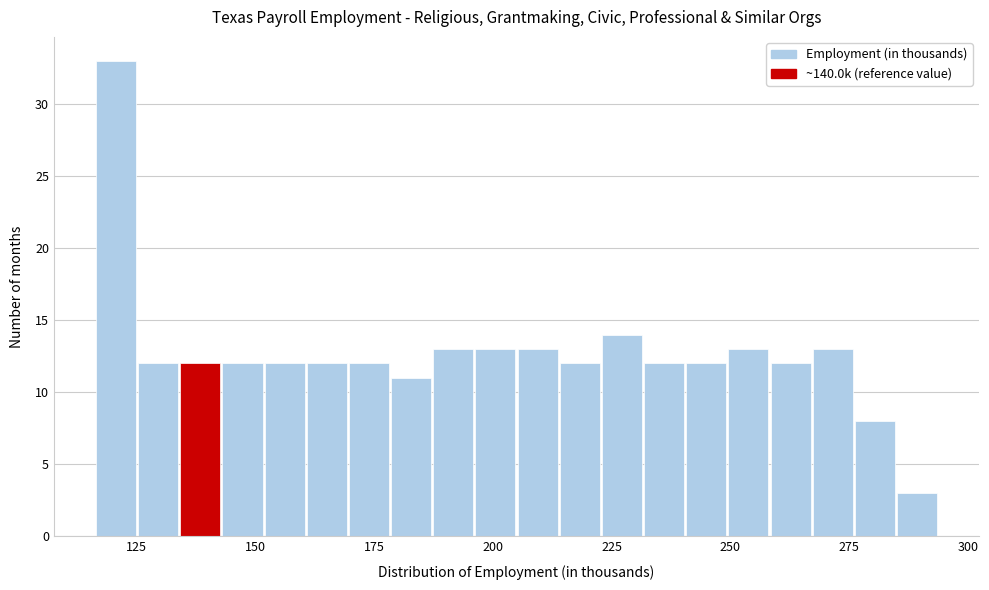

Read against the x-axis, roughly where is the centre of the tallest bar?

120